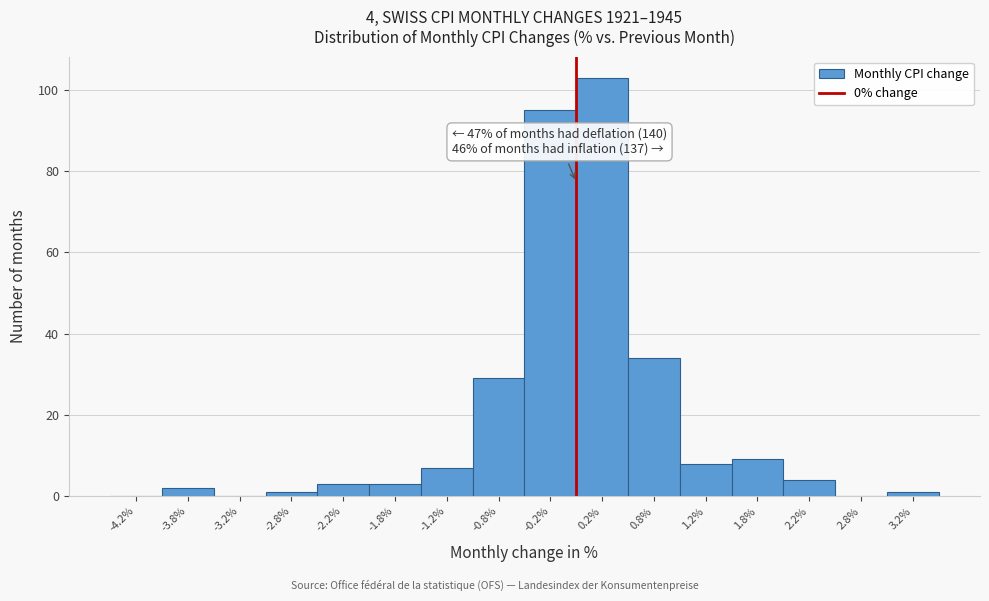

Over which range of the x-axis is the bar tallest?

0.0 to 0.5